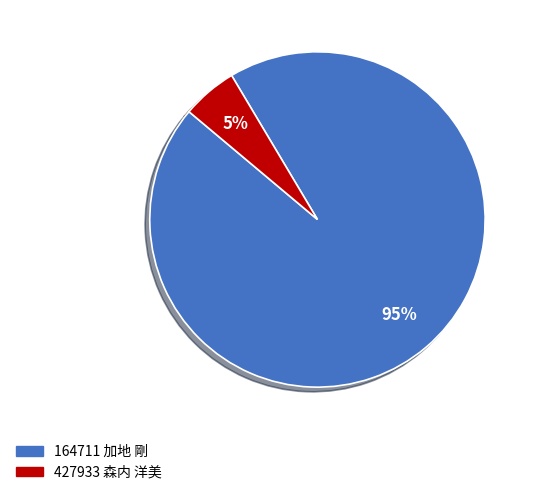

Does 427933 森内 洋美 represent more than half of the total?

No